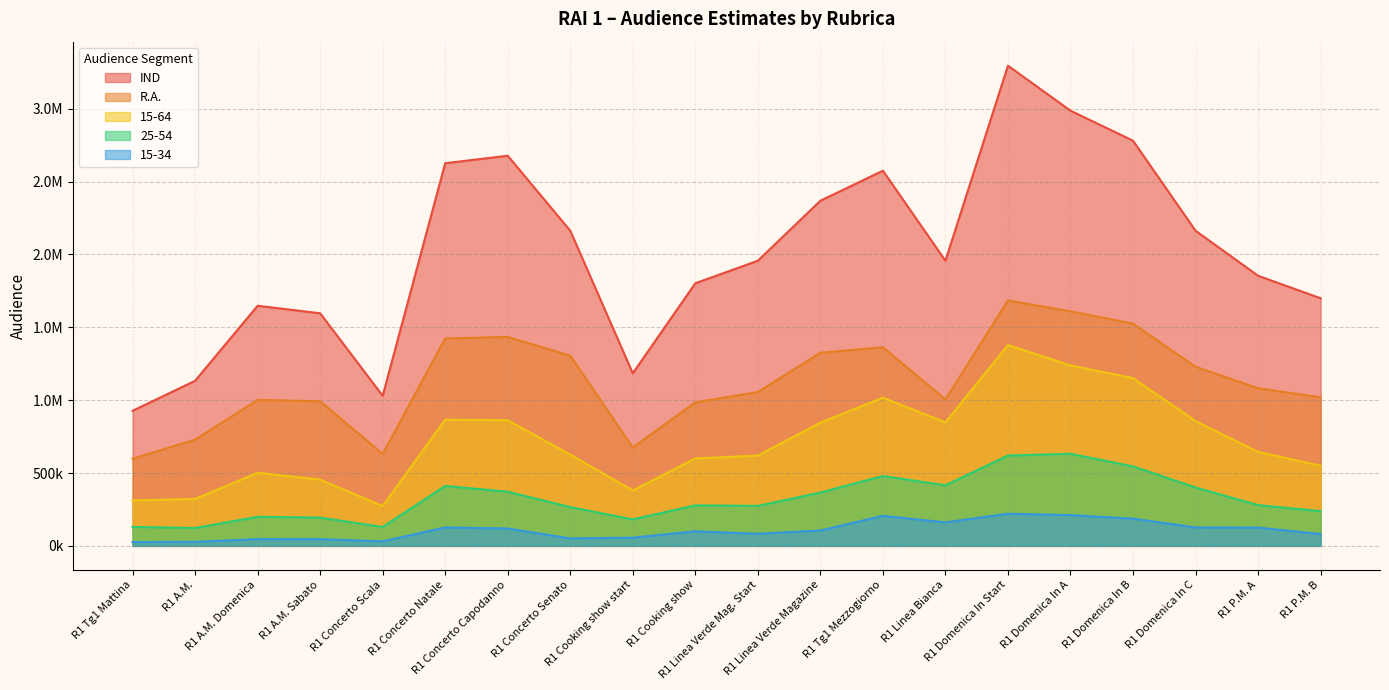

At how many categories does at least one series exceed 2283989?

7